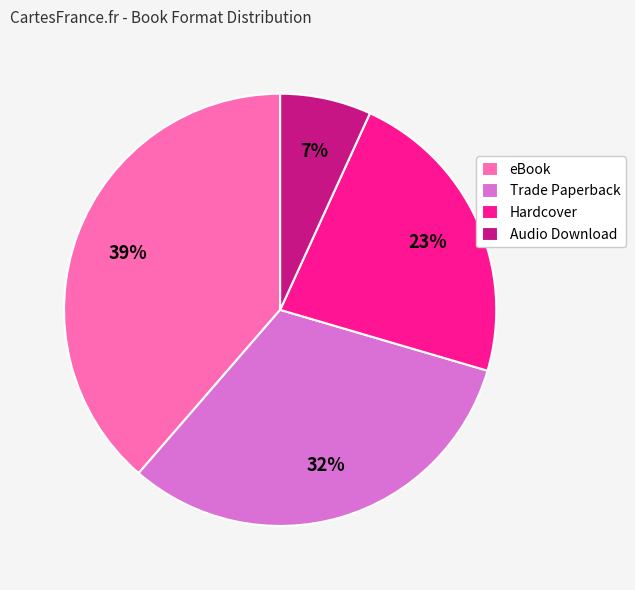

Which category has the smallest portion of the pie?

Audio Download